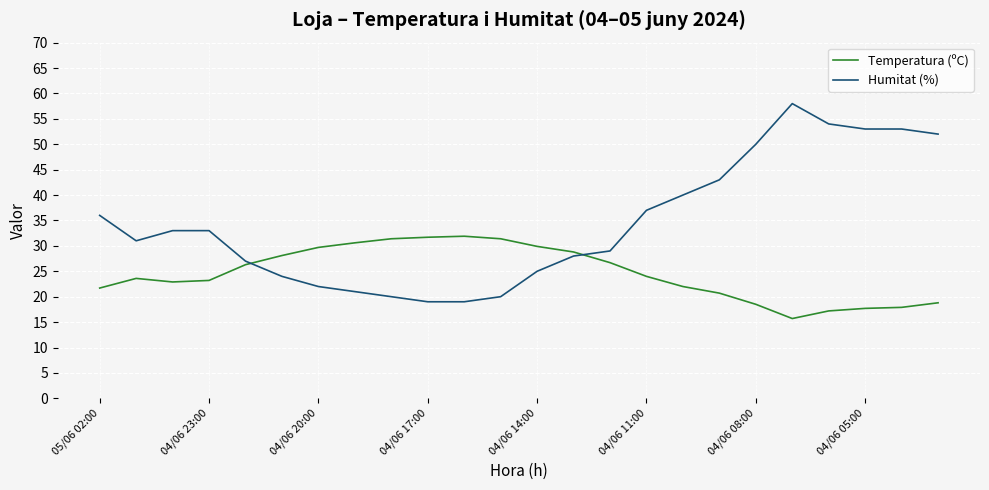

Which series has the largest total across all categories?

Humitat (%)